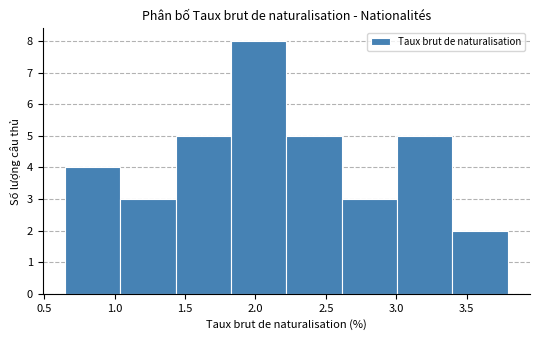

Reading left to right, transcribe this chart: for each bar, give the range it covers on the x-axis and its height. Neither the bar edges nor the heights are printed on the chart, so give them approximately, as read against the axes.

0.65 to 1.05: 4
1.05 to 1.45: 3
1.45 to 1.85: 5
1.85 to 2.20: 8
2.20 to 2.60: 5
2.60 to 3.00: 3
3.00 to 3.40: 5
3.40 to 3.80: 2